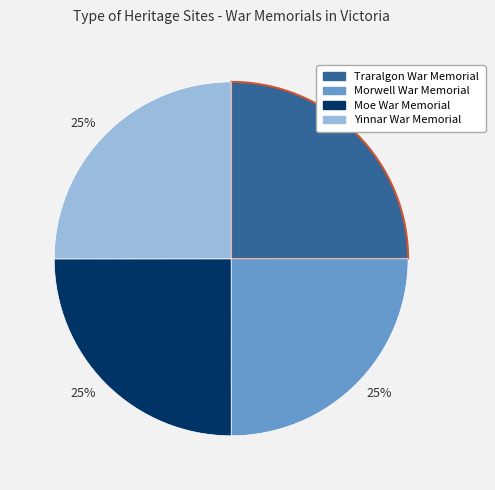

Does any single category account for the majority?

No